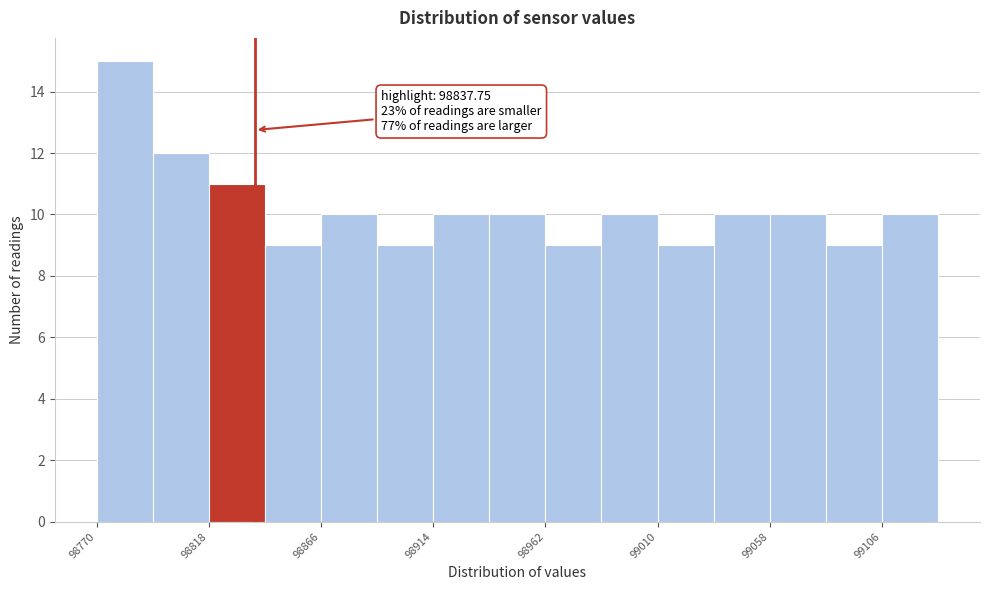

Over which range of the x-axis is the bar tallest?

98770 to 98795